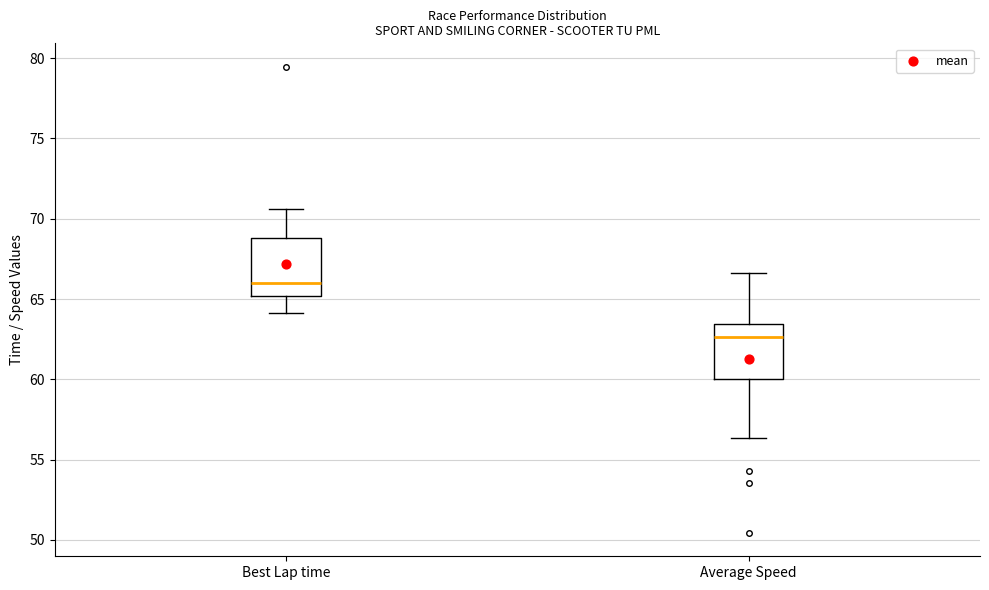

Reading left to right, transcribe this box plot: for each box, give where its median line is, the range the box spans, and where its two whiskers end, as read against the y-axis. The values are not printed on the chart, so give them approximately, as read against the axis.

Best Lap time: median 66.0, box 65.0 to 69.0, whiskers 64.0 to 70.5
Average Speed: median 62.5, box 60.0 to 63.5, whiskers 56.5 to 66.5